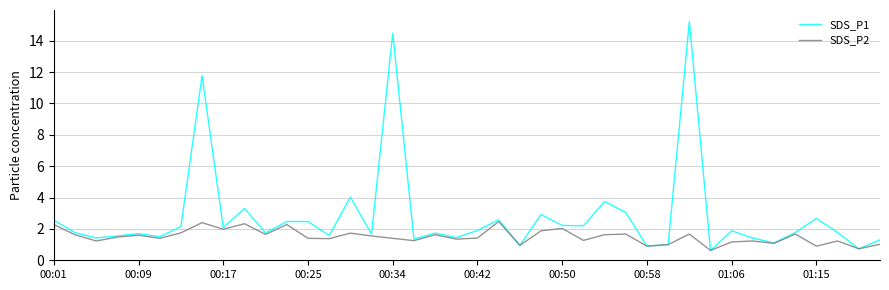

What is the maximum value for SDS_P2?

2.5